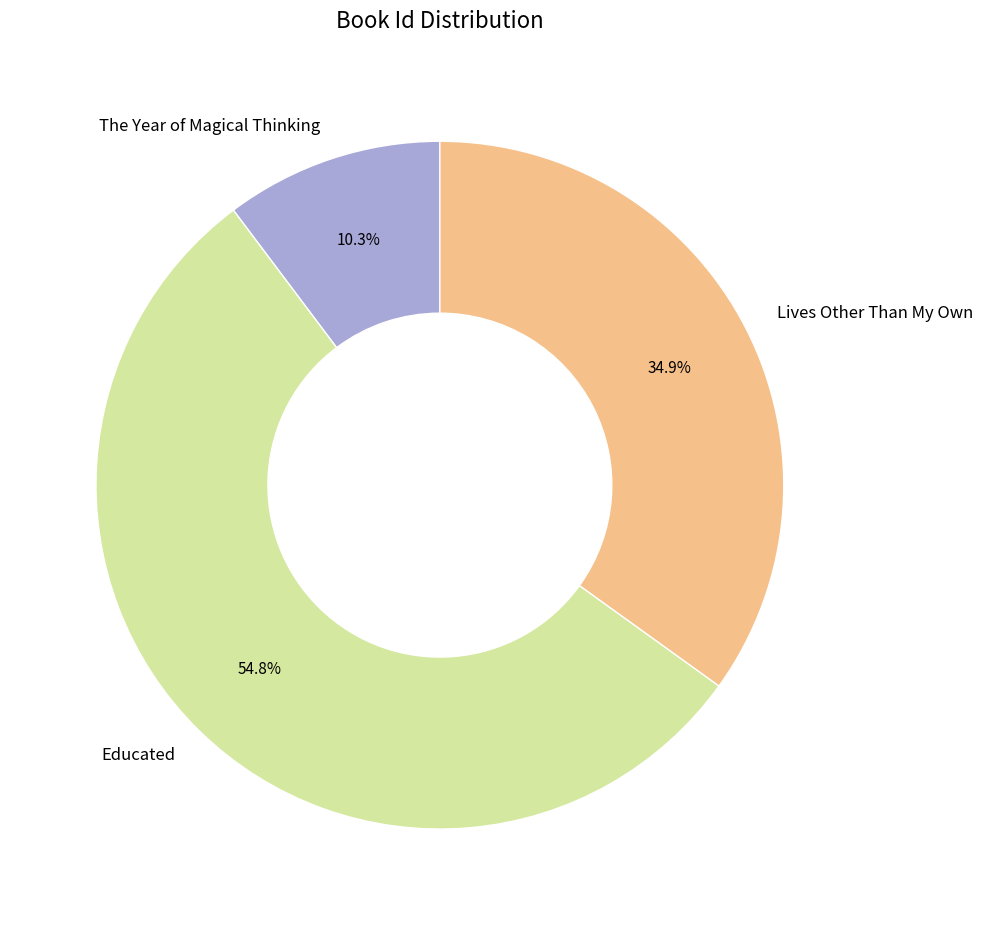

To the nearest percent, what is the average slice percentage?

33%